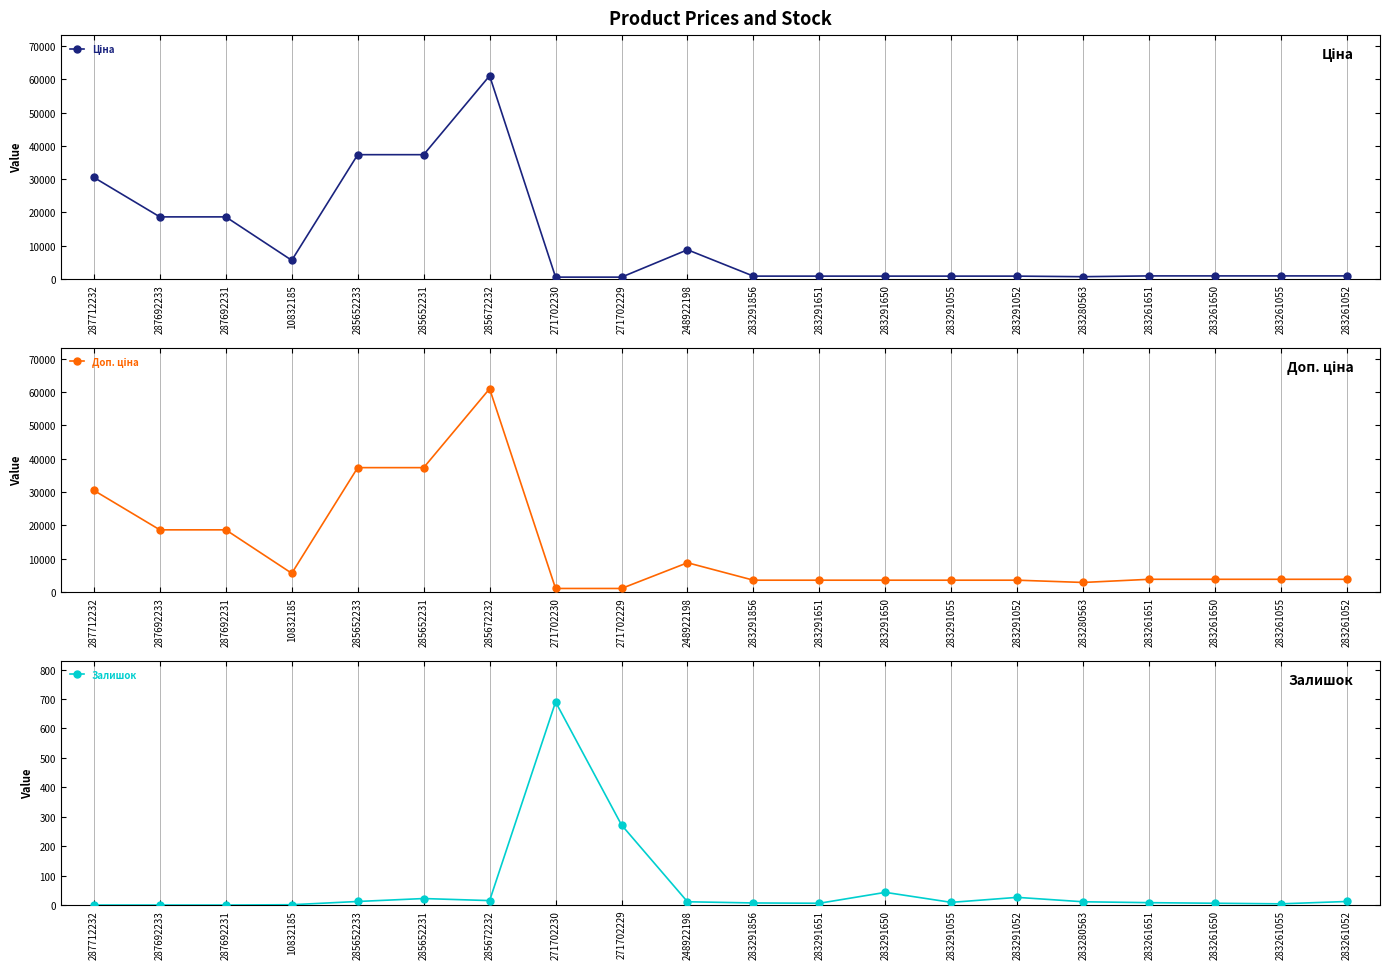

True or false: Ціна and Доп. ціна intersect in this chart.

False